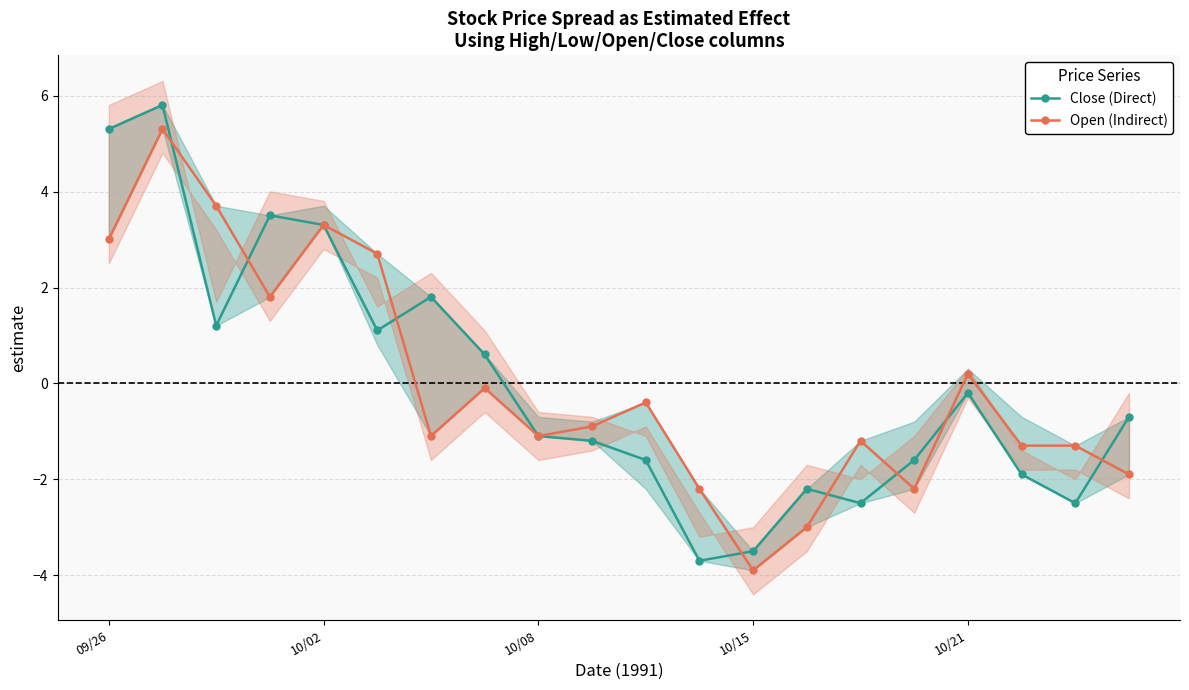

Is it true that Open (Indirect) equals -5.3 at 13?

False